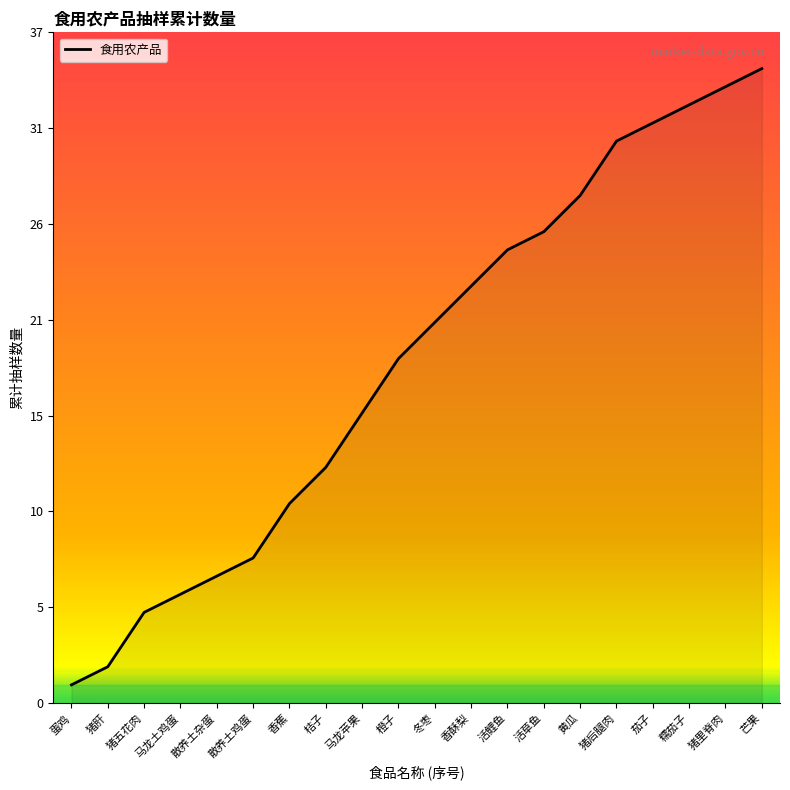

The chart shows a value of 28 at 黄瓜. True or false?

True